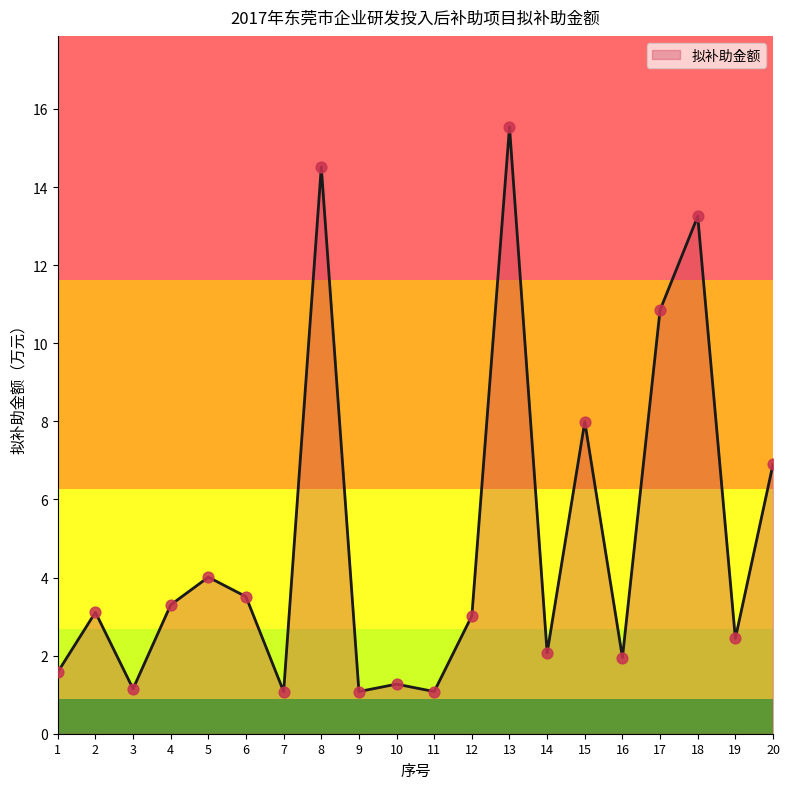

Approximately how many times larger is the value at 1 compared to 12?

0.5